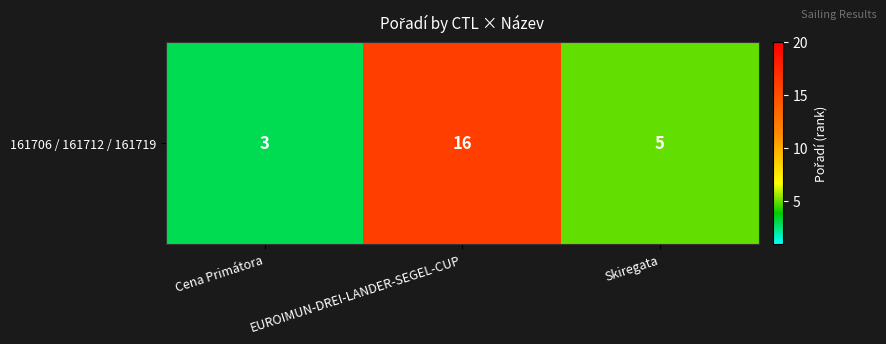

What is the maximum value shown in the chart?

16